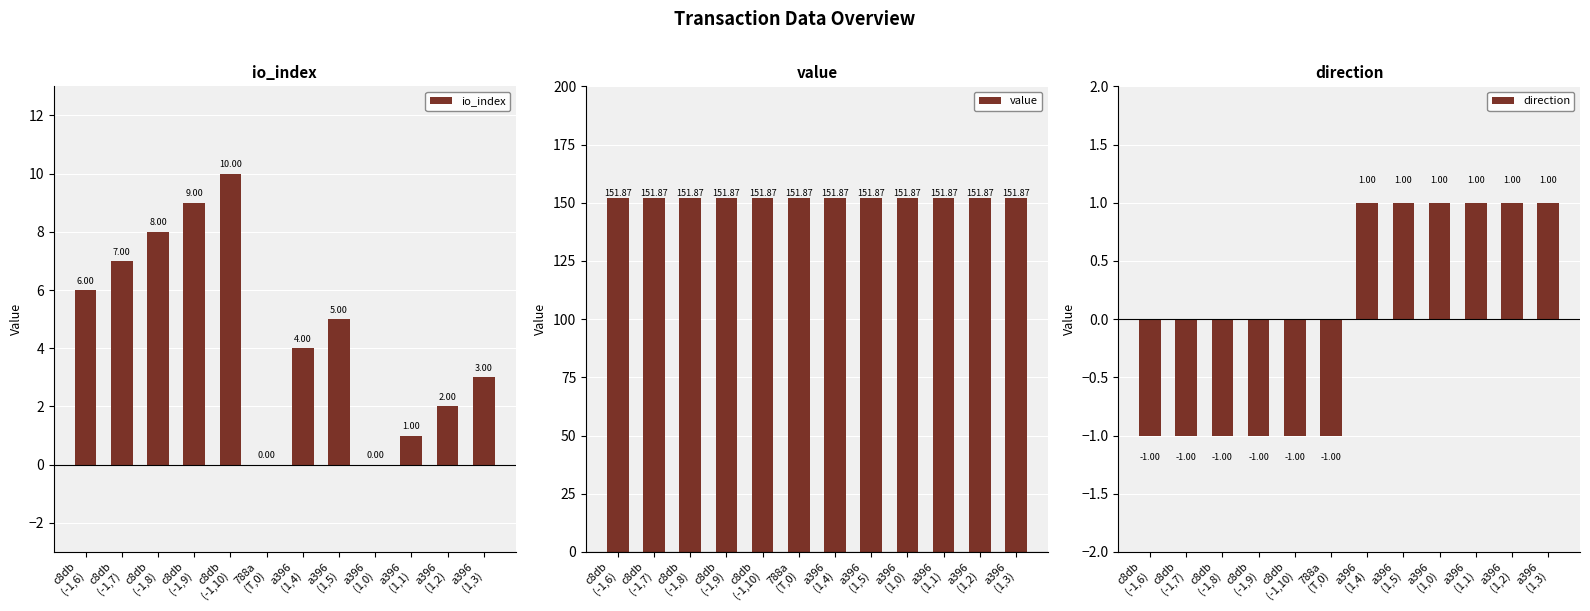

At which label is direction closest to 0?

c8db
(-1,6)